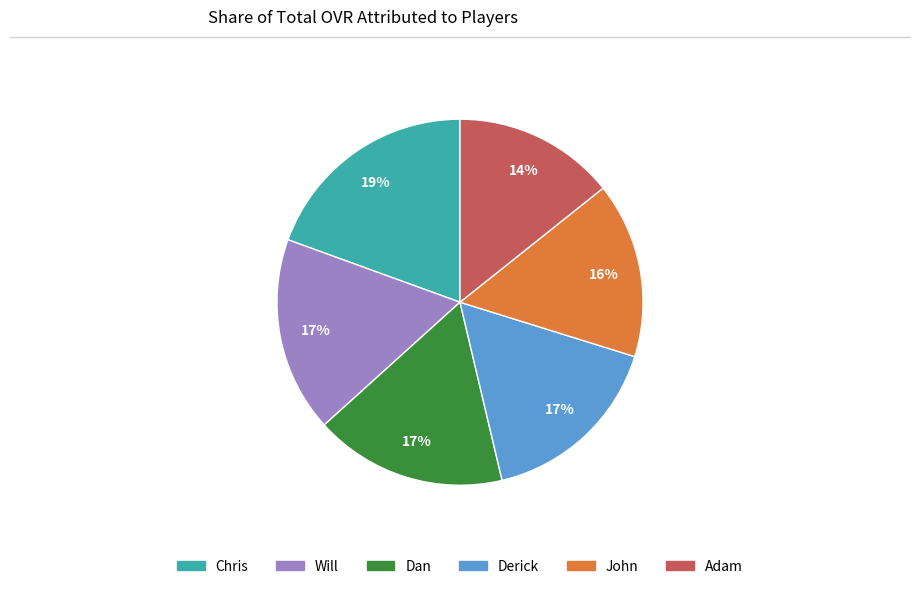

Approximately how many times larger is the value at John compared to Adam?

1.1